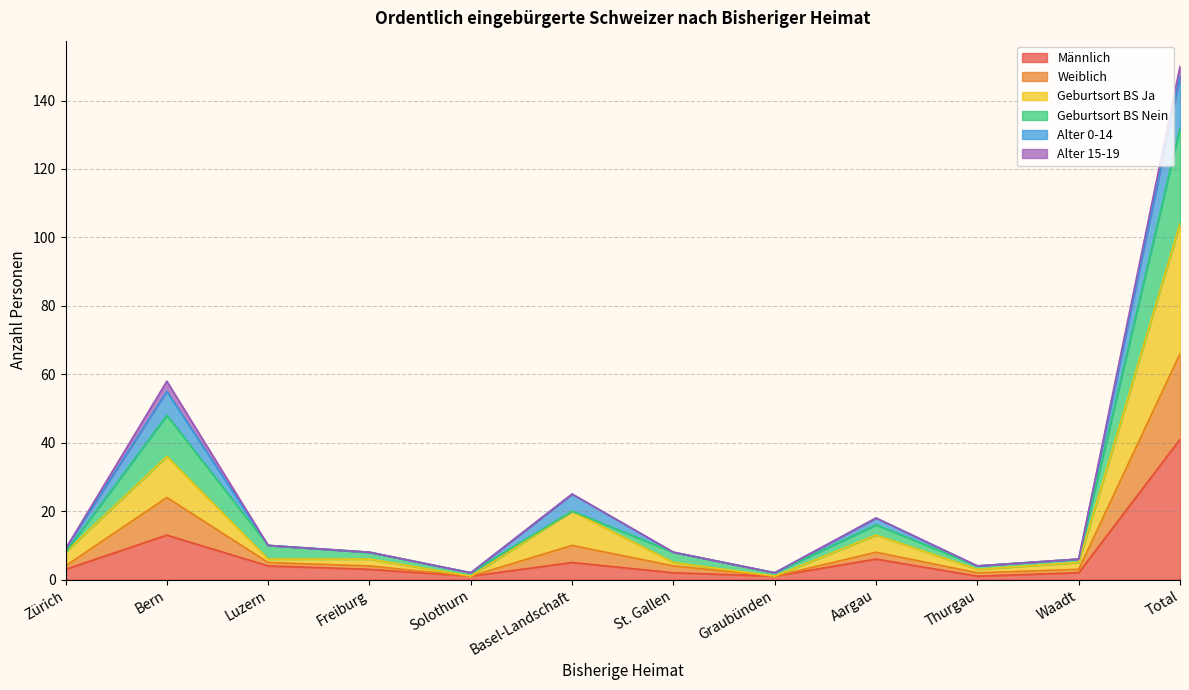

True or false: Geburtsort BS Ja and Männlich cross at least once.

False